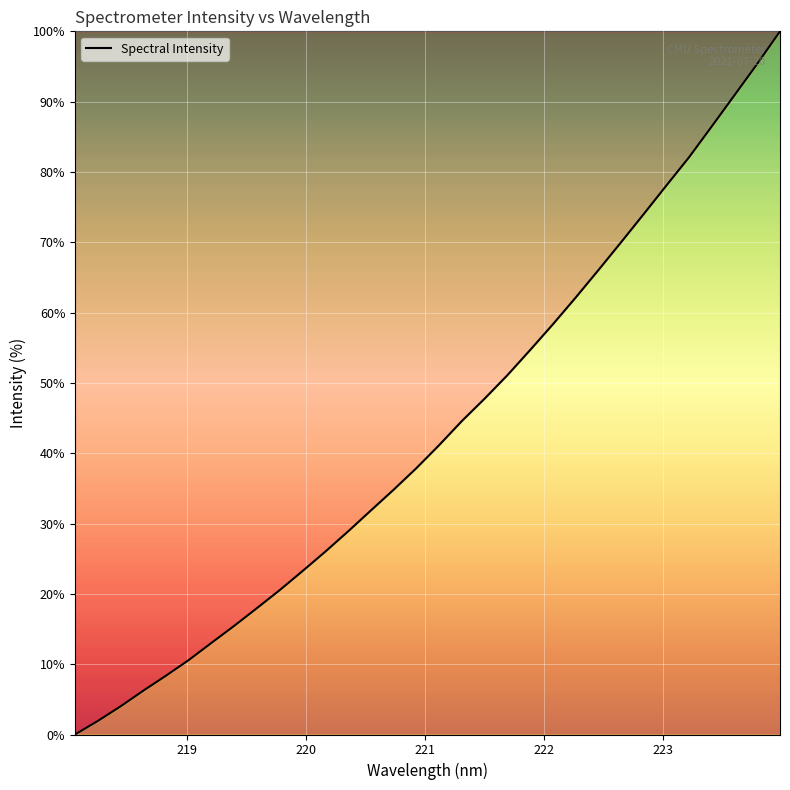

What is the greatest value displayed?

100.0